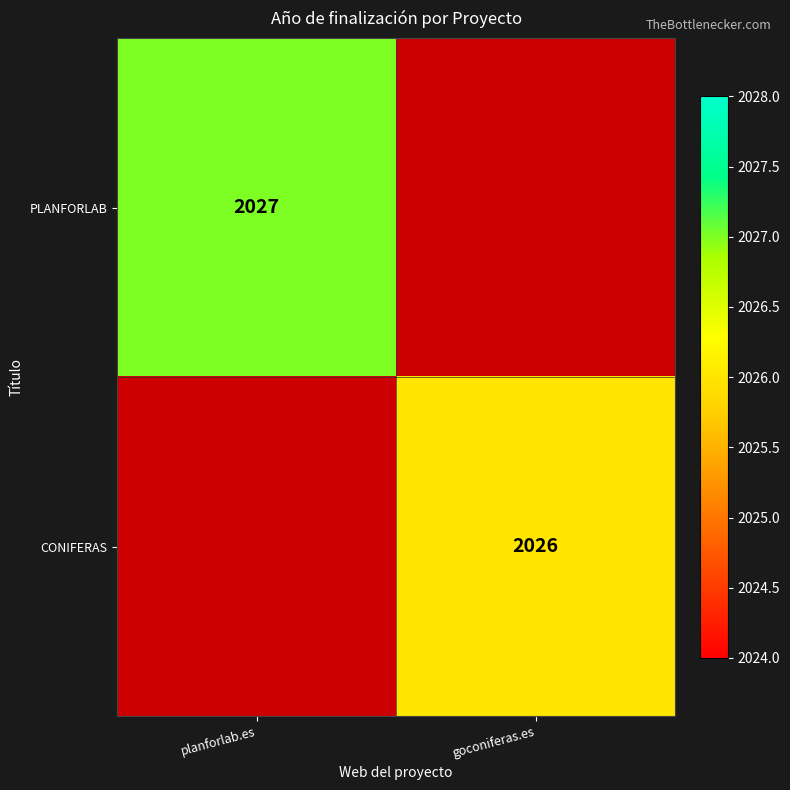

True or false: CONIFERAS has a value of 2026 at goconiferas.es.

True